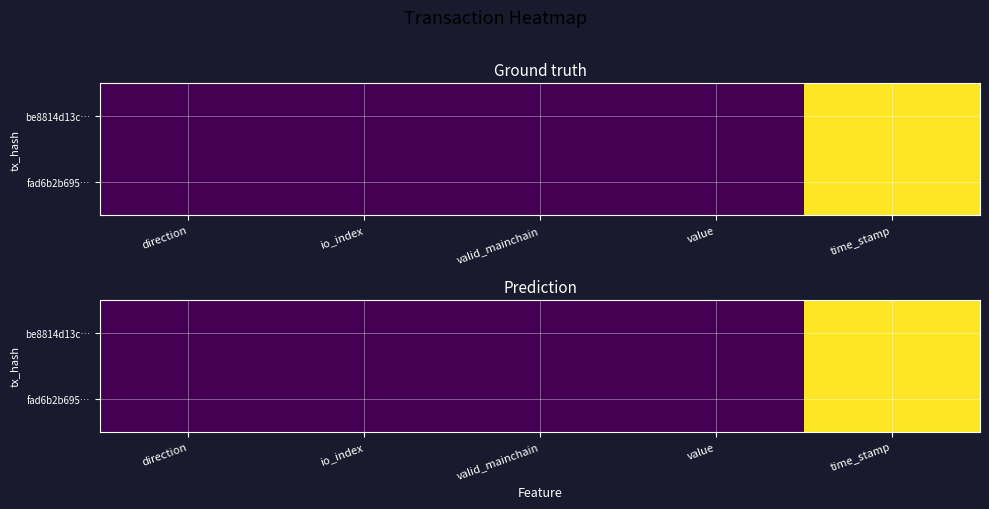

List the series in order of their overall mean, highest first.

fad6b2b695…, be8814d13c…